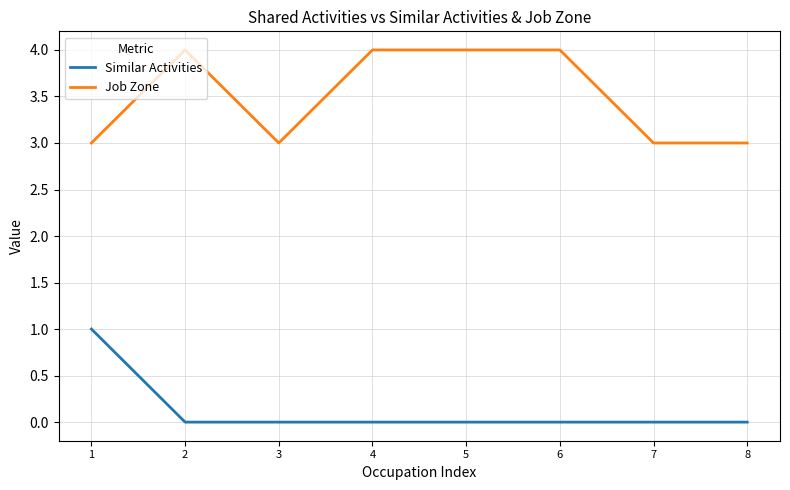

Does the chart have visible grid lines?

Yes